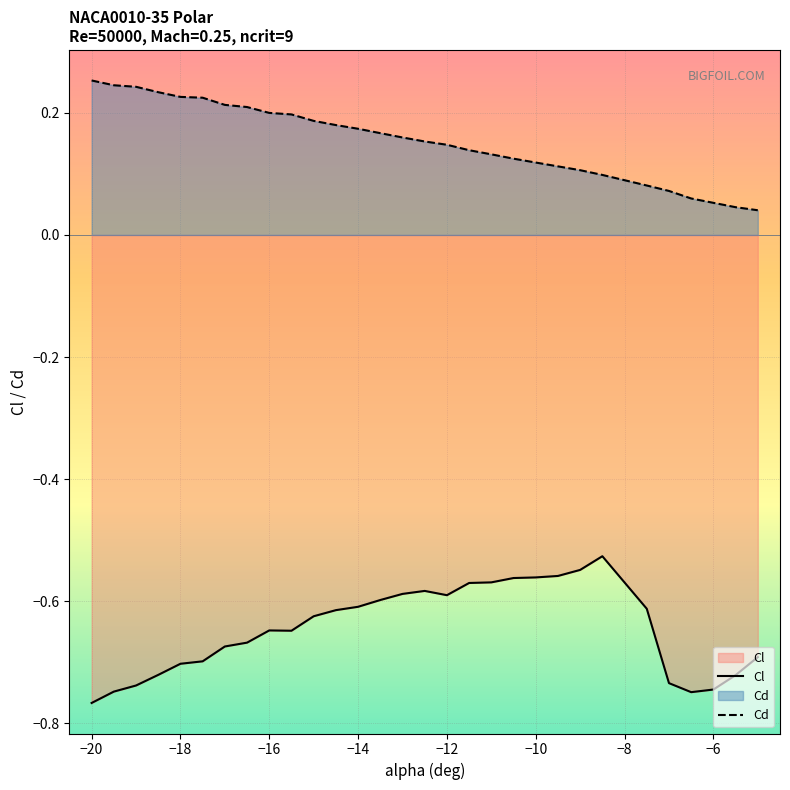

At how many categories does at least one series exceed 0?

30